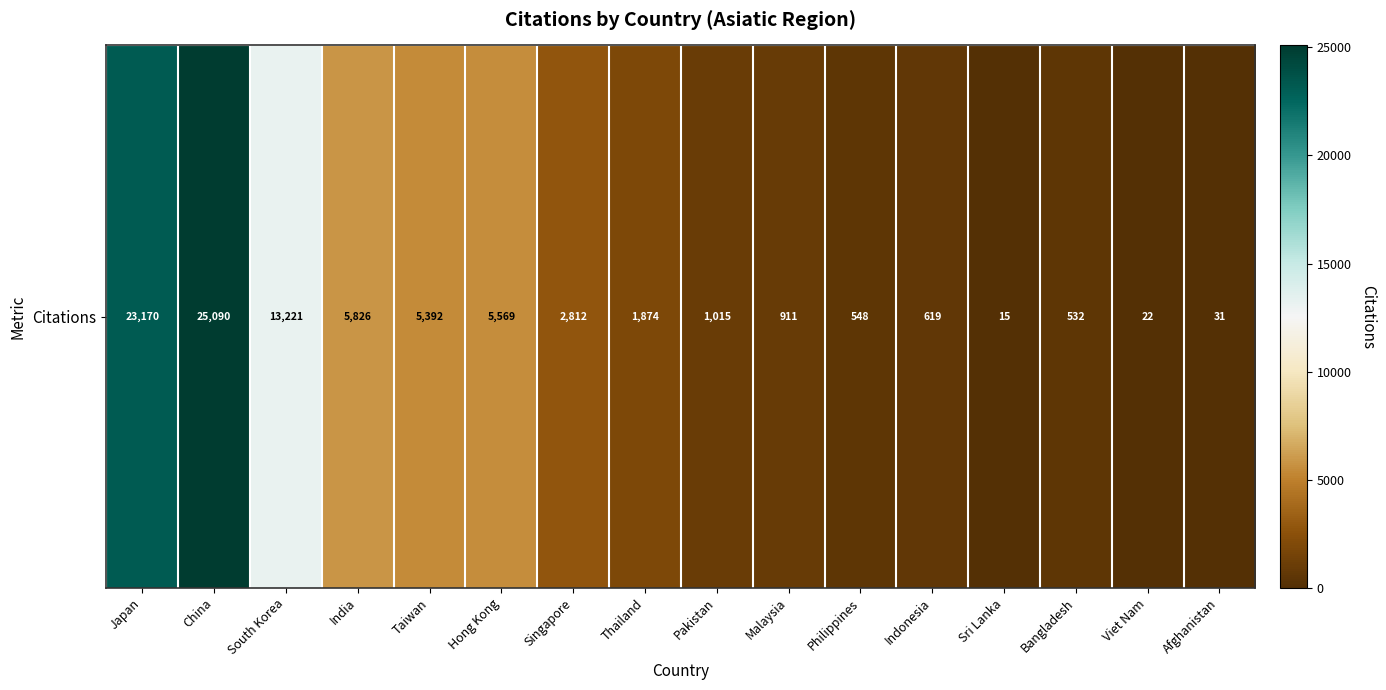

What is the difference between the maximum and minimum values?

25075